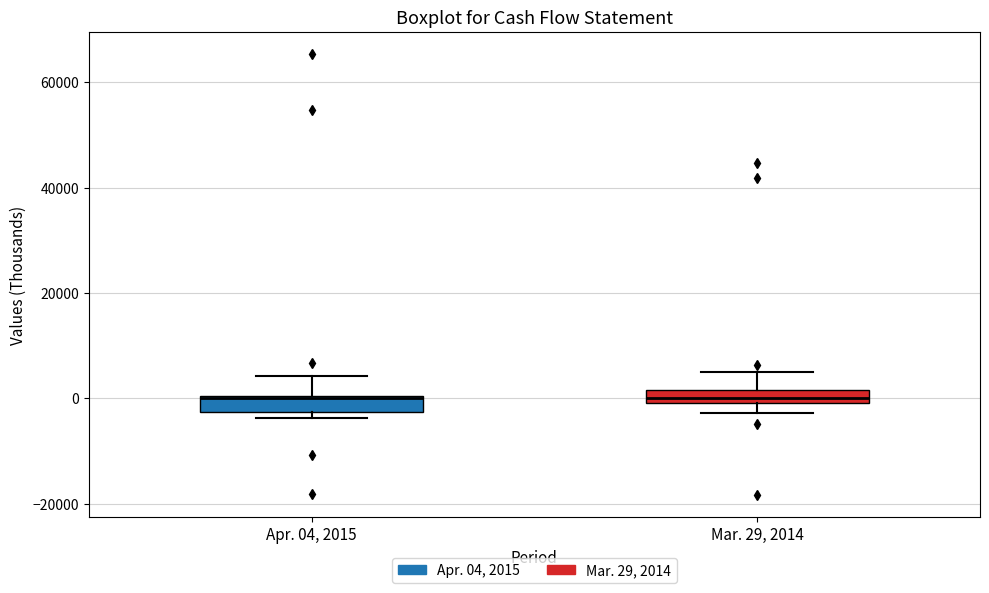

Where is the lower edge of the box for Apr. 04, 2015 on the y-axis? The values are not printed on the chart, so give them approximately, as read against the axis.

-2000